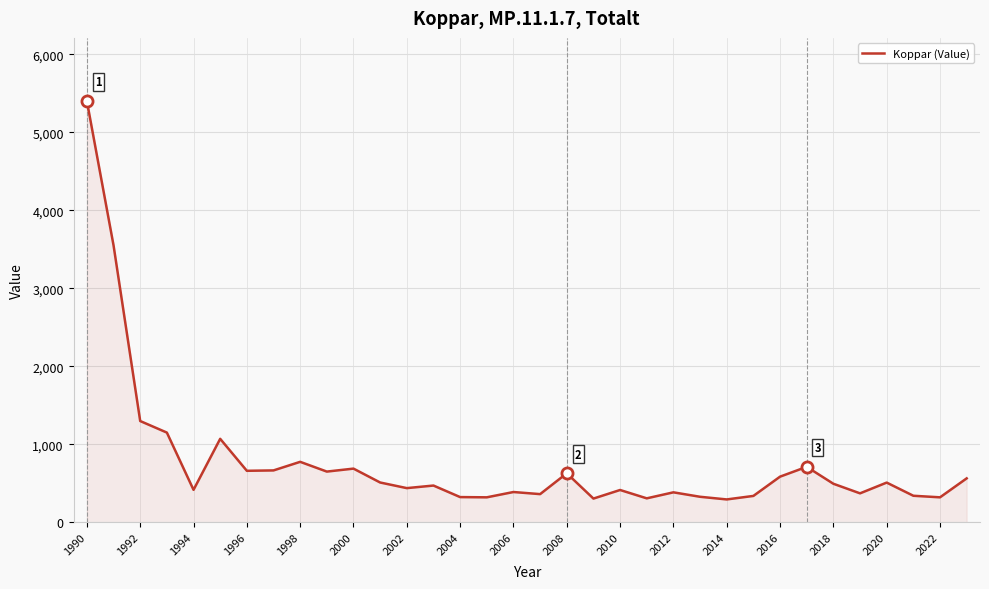

What is the difference between the maximum and minimum values?

5107